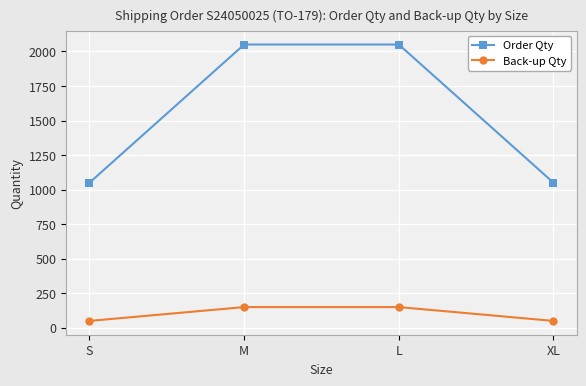

What is the spread (max minus min) of values at L?

1900